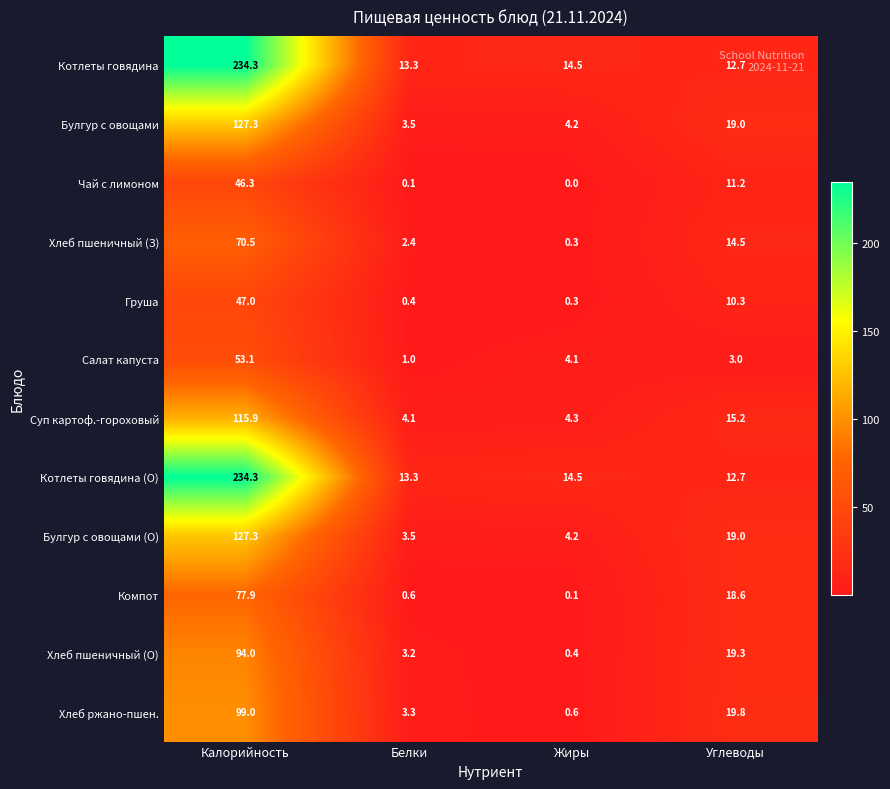

What is the difference between the highest and lowest values at Белки?

13.2